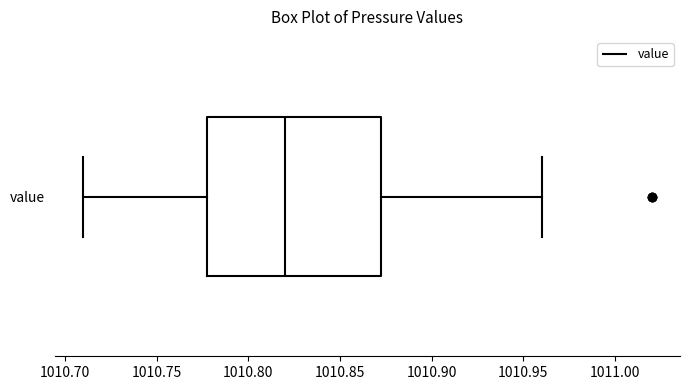

Where does the right whisker of the box for value end on the x-axis? The values are not printed on the chart, so give them approximately, as read against the axis.

1010.960